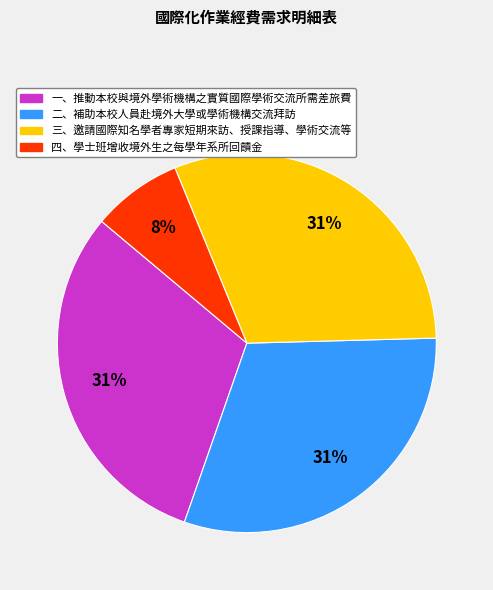

Is there any slice that represents more than half of the pie?

No